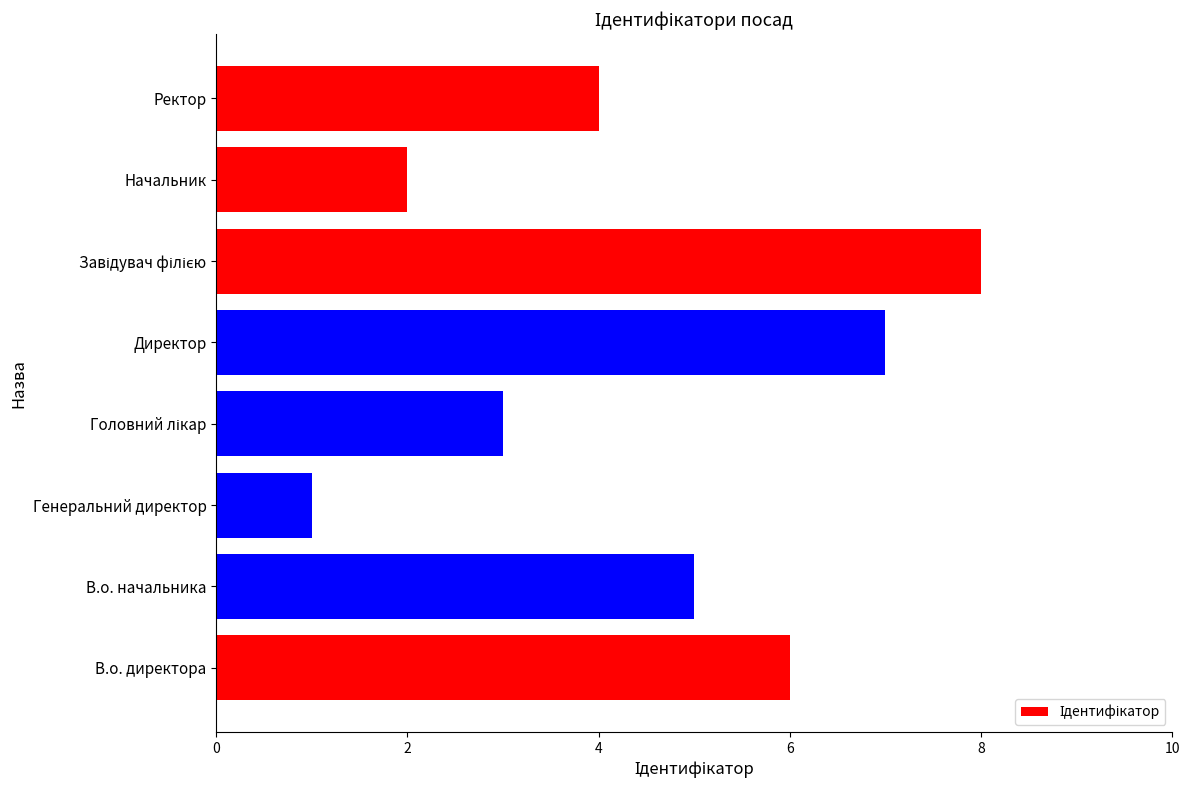

Which category has the lowest value across all series?

Генеральний директор